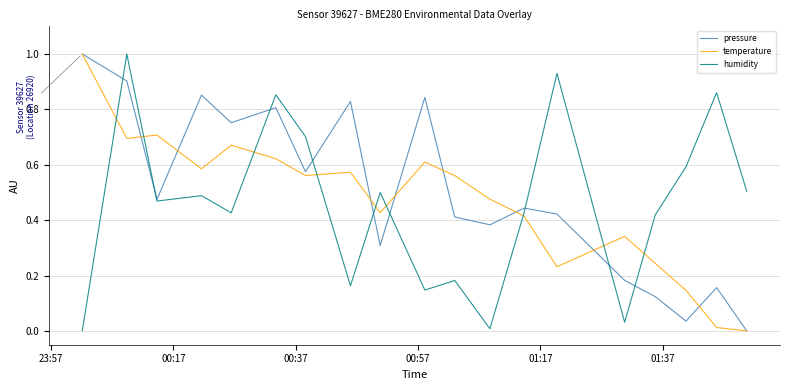

What is the maximum value shown in the chart?

1.0